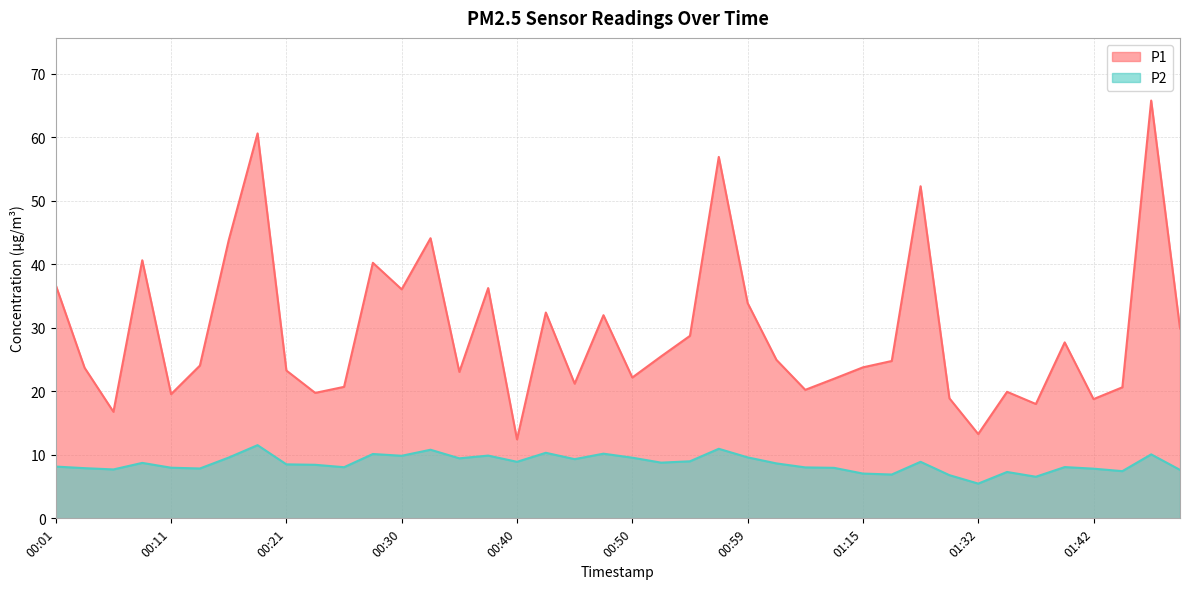

Reading left to right, extract all data points from this chart.

P1: 36.7	23.7	16.8	40.6	19.6	24.1	43.8	60.6	23.3	19.8	20.7	40.2	36.0	44.1	23.1	36.2	12.4	32.4	21.2	32.0	22.2	25.5	28.7	56.9	33.9	24.9	20.2	22.0	23.8	24.8	52.3	18.9	13.3	19.9	18.0	27.7	18.8	20.6	65.8	29.9
P2: 8.2	7.9	7.7	8.7	8.0	7.8	9.6	11.5	8.5	8.4	8.1	10.1	9.8	10.8	9.4	9.9	8.9	10.3	9.3	10.2	9.6	8.8	9.0	10.9	9.6	8.7	8.0	8.0	7.0	6.9	8.9	6.8	5.5	7.3	6.5	8.1	7.8	7.4	10.1	7.6